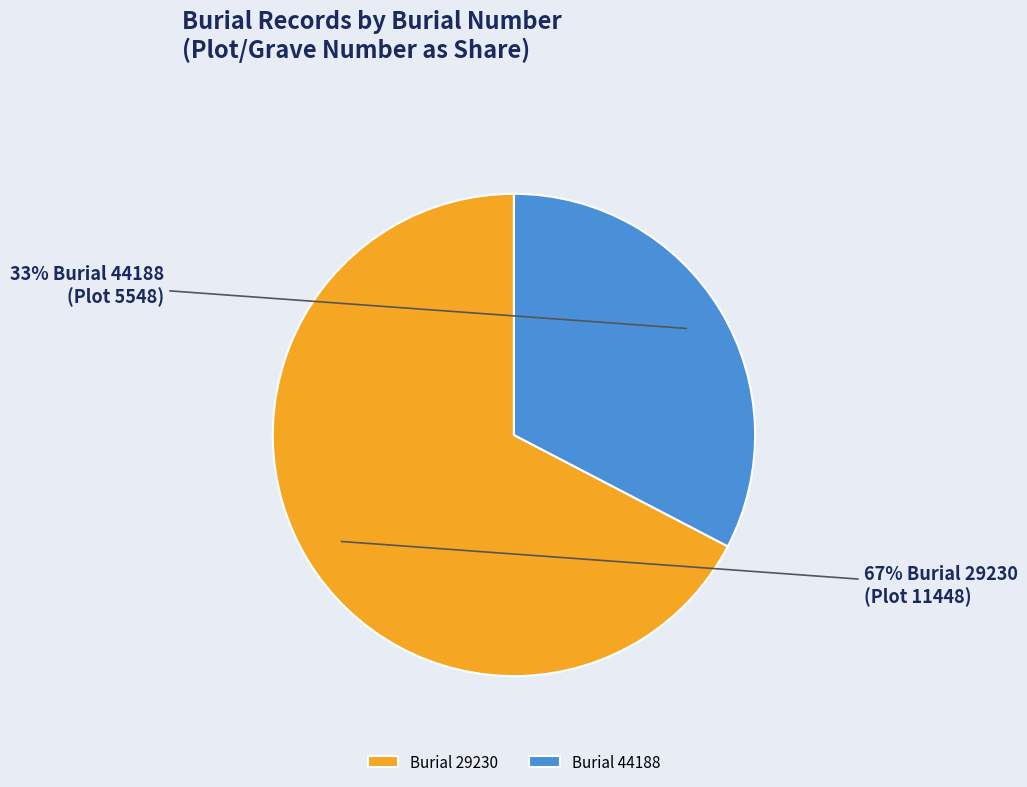

What percentage is the Burial 44188 slice, to the nearest percent?

33%